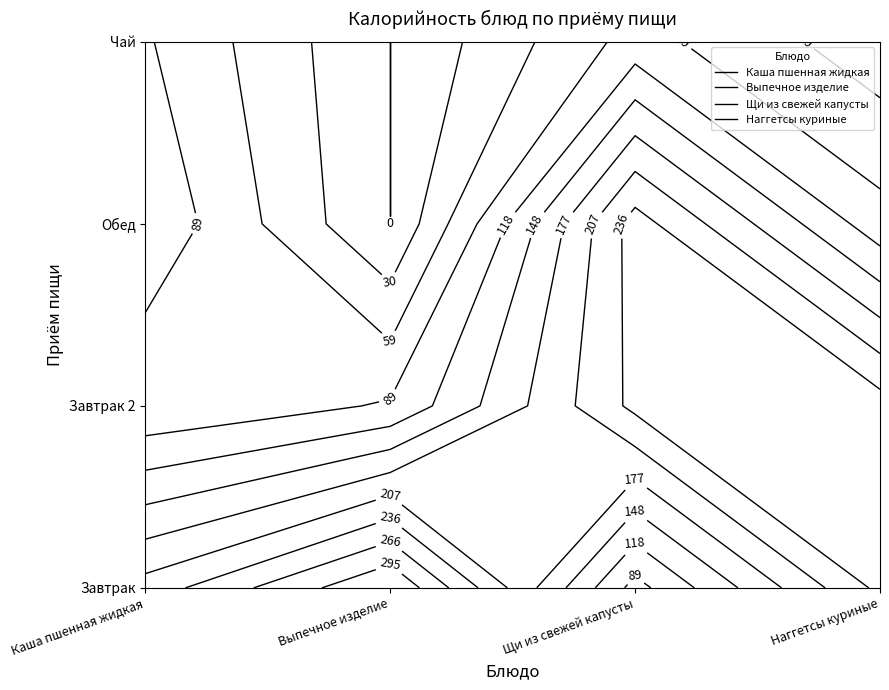

Reading left to right, what are all the values shown in this chart?

Каша пшенная жидкая: 219	63	113	92
Выпечное изделие: 325	92	0	0
Щи из свежей капусты: 78	244	250	100
Наггетсы куриные: 244	250	100	41